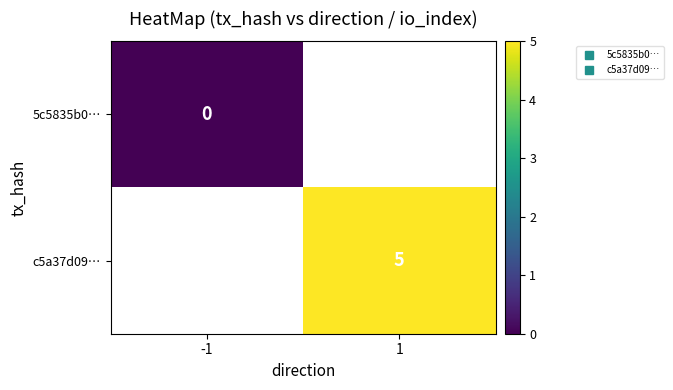

At which label does c5a37d09… reach its minimum?

-1